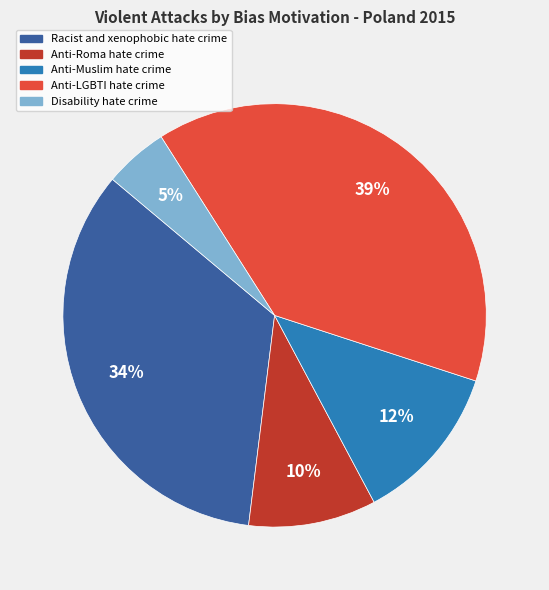

To the nearest percent, what portion does Anti-Muslim hate crime represent?

12%